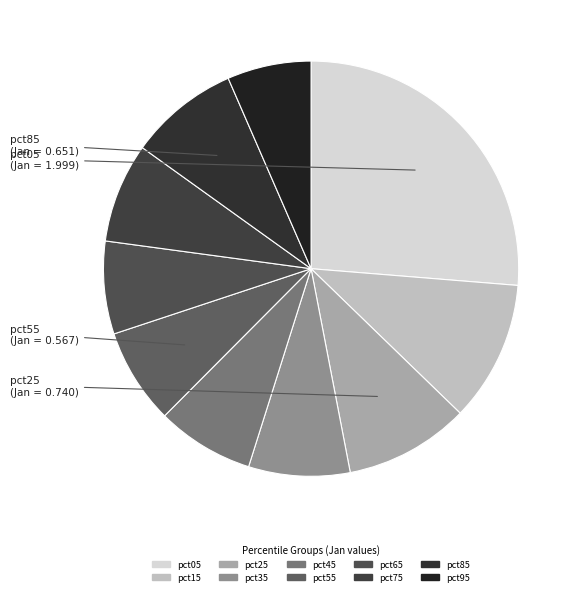

The pct55 slice represents 16% of the pie. True or false?

False